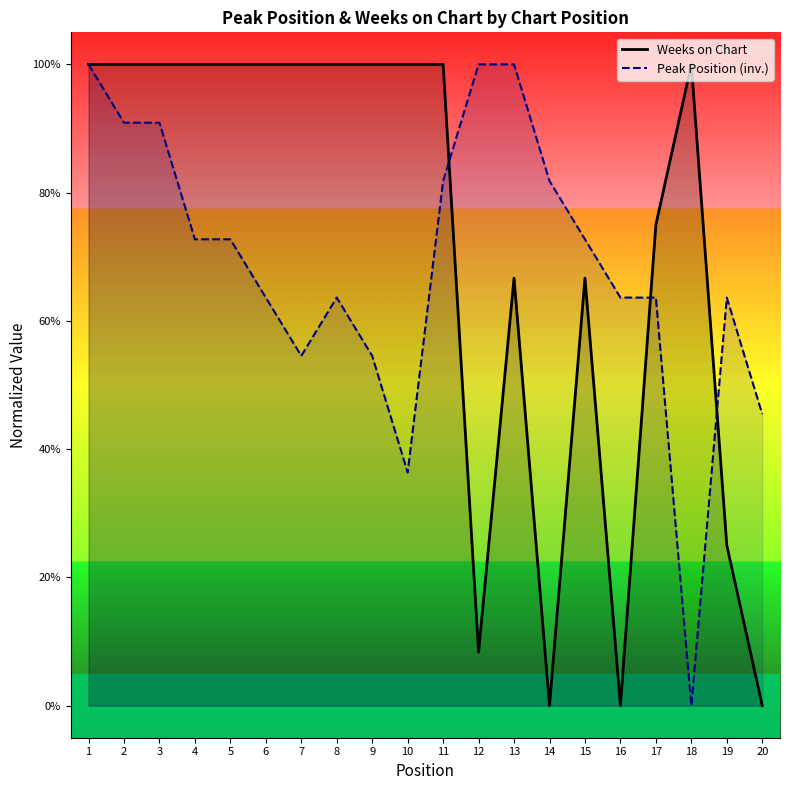

Which series has the widest spread of values?

Weeks on Chart